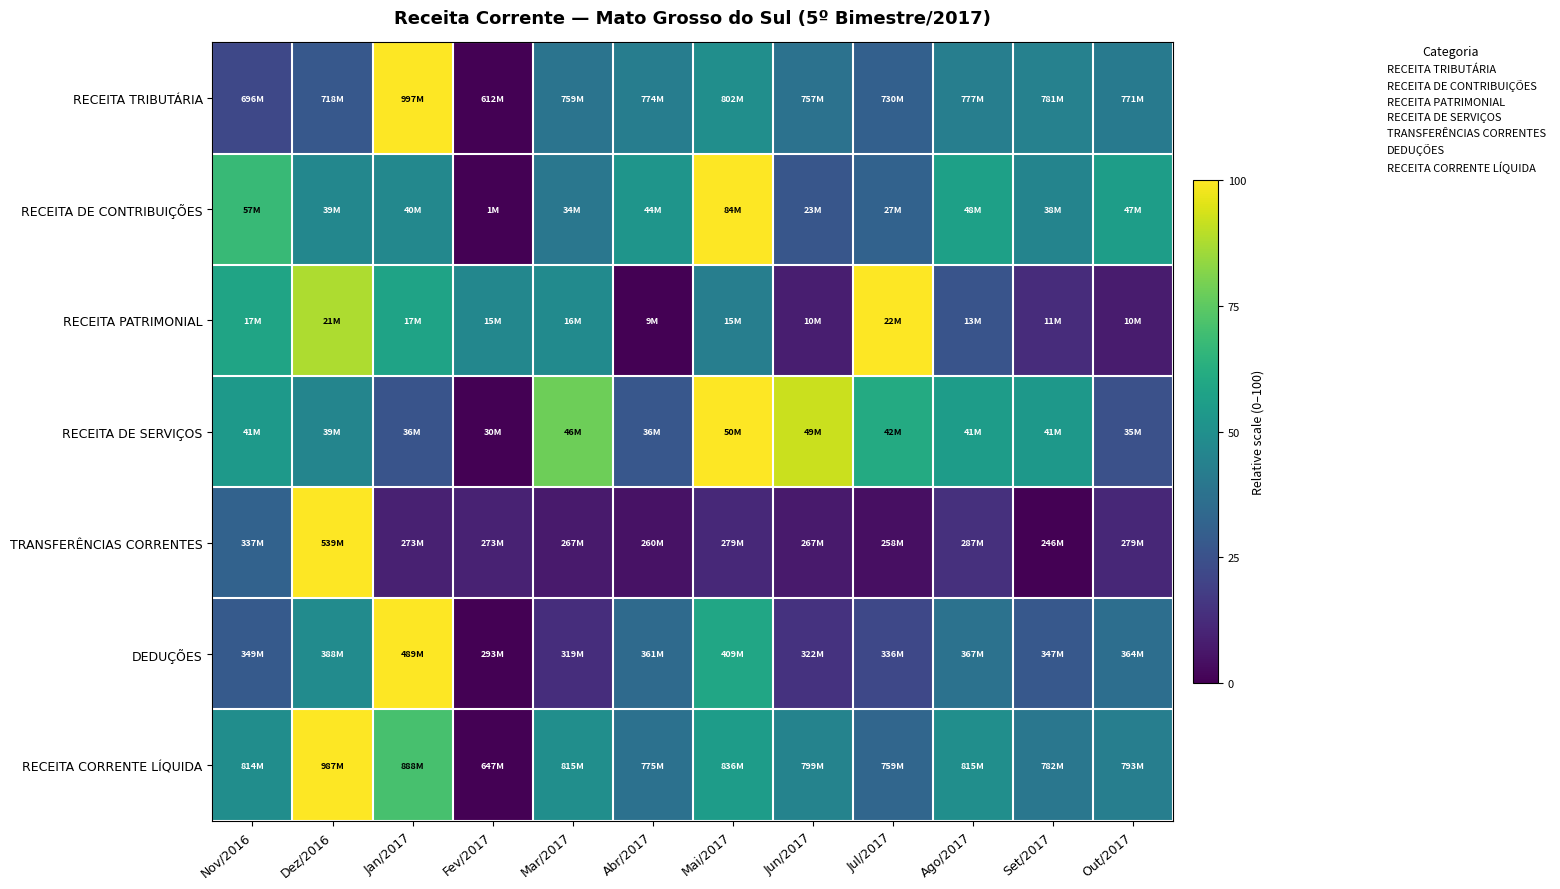

Between Mar/2017 and Dez/2016, which is larger?

Mar/2017